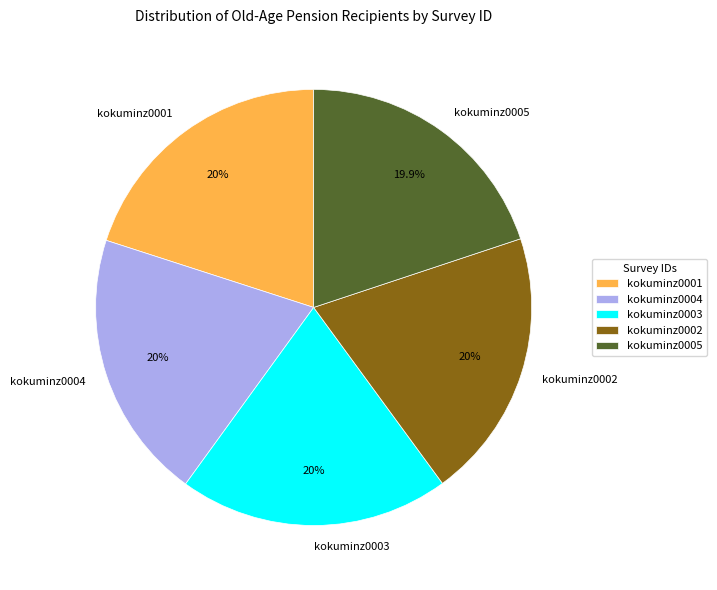

What is the ratio of the value at kokuminz0001 to the value at kokuminz0005?

1.0